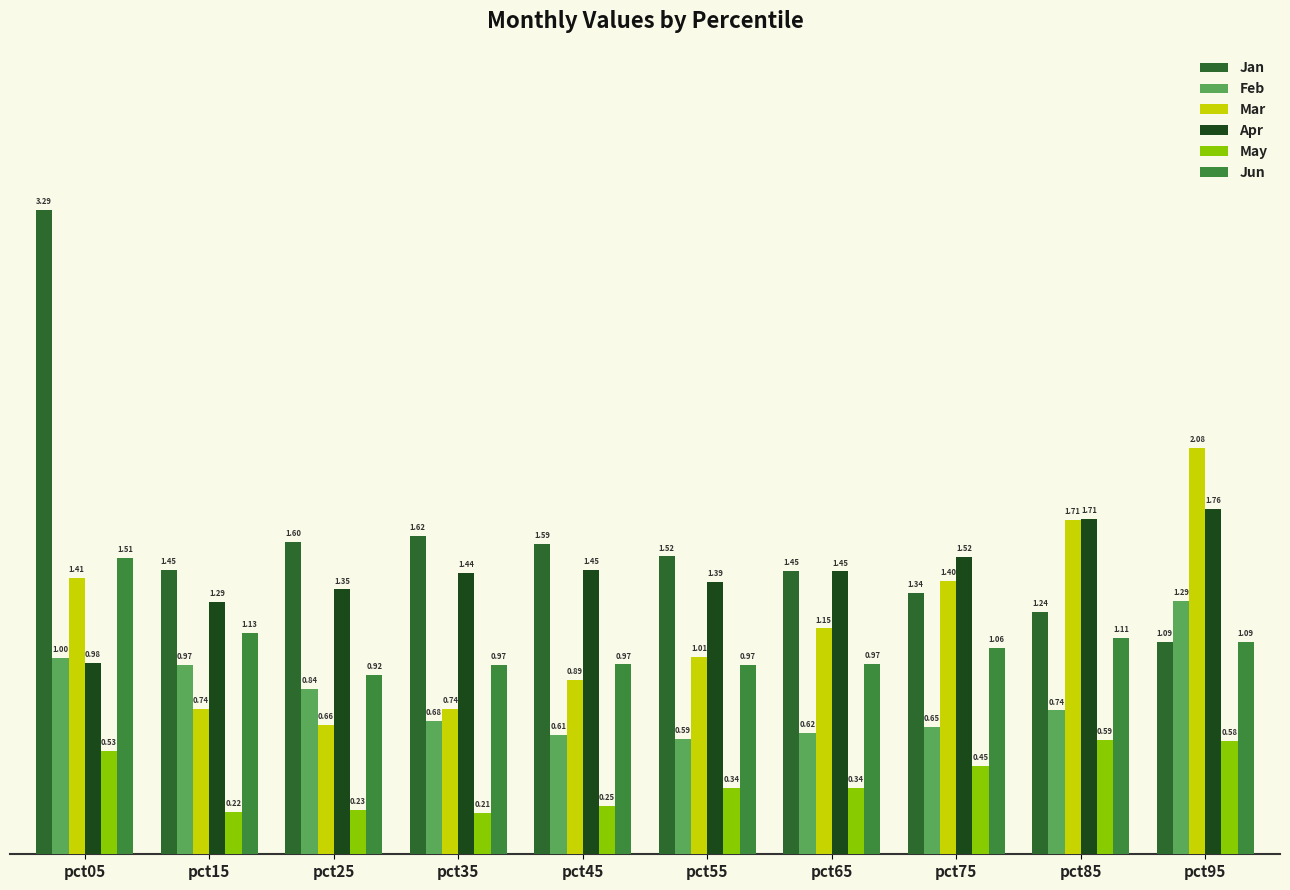

Which label corresponds to the largest value in the chart?

pct05